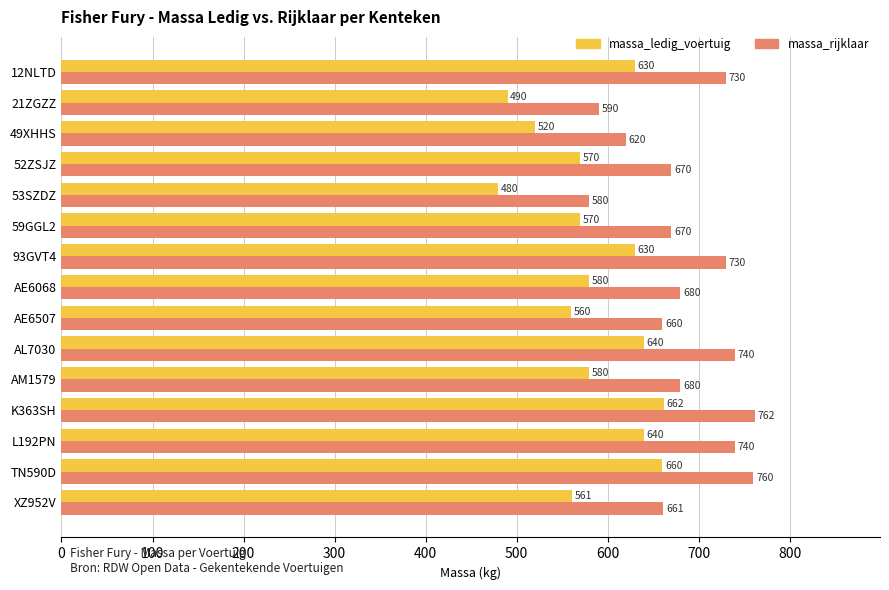

List the series in order of their peak value, highest first.

massa_rijklaar, massa_ledig_voertuig